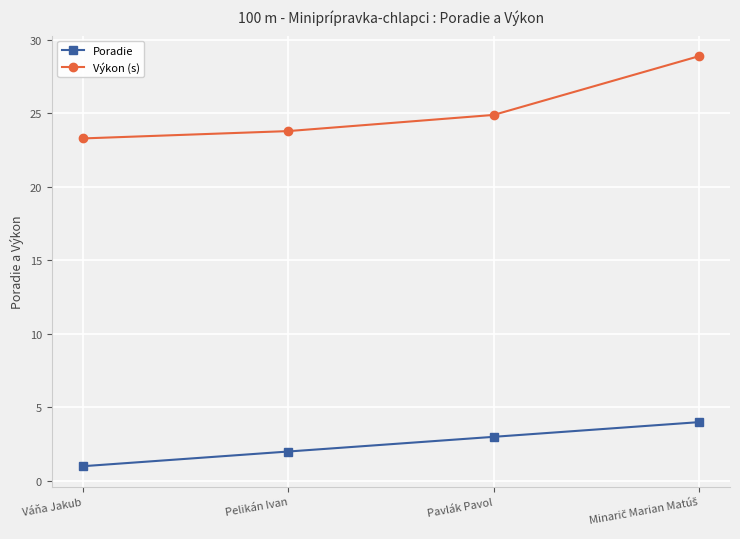

True or false: Výkon (s) and Poradie cross at least once.

False